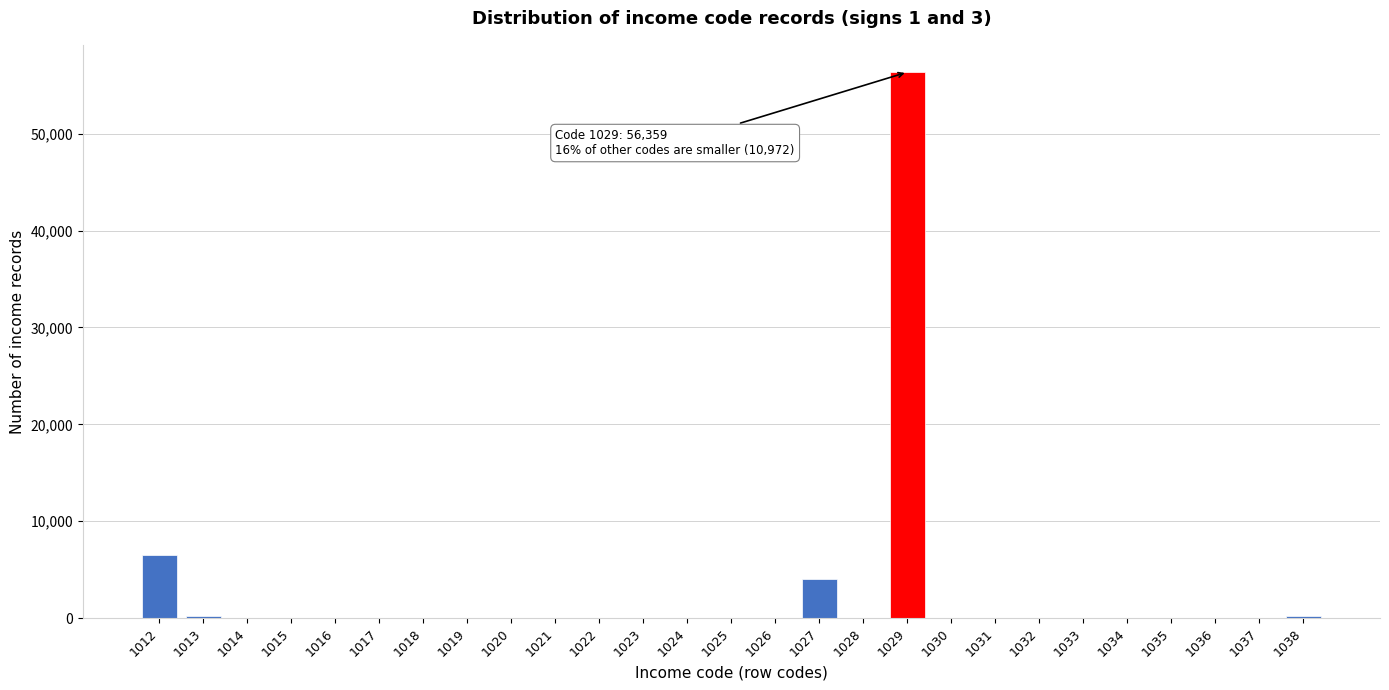

What is the greatest value displayed?

56359